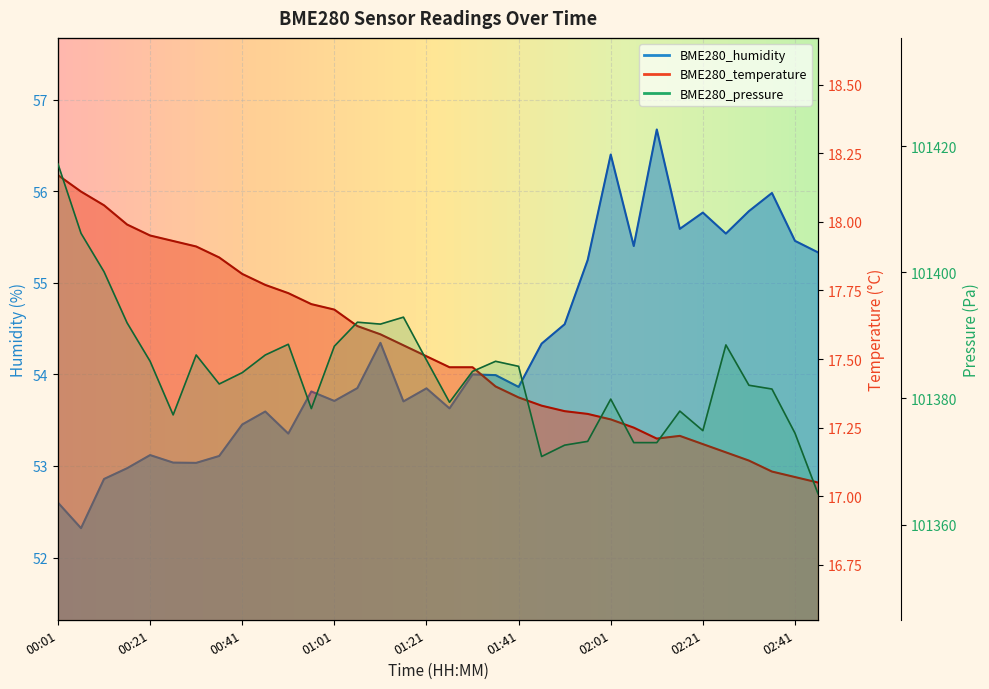

What is the difference between the BME280_temperature values at 01:11 and 00:16?

0.4